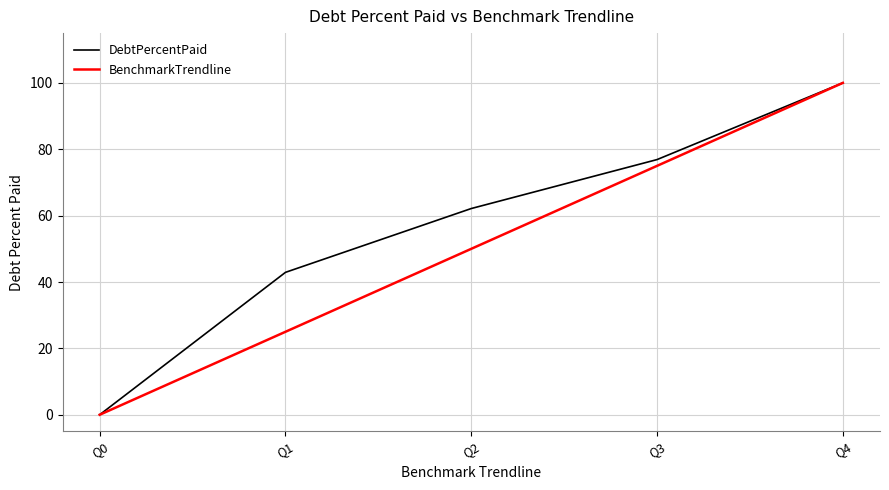

True or false: BenchmarkTrendline has a value of 100.0 at Q4.

True